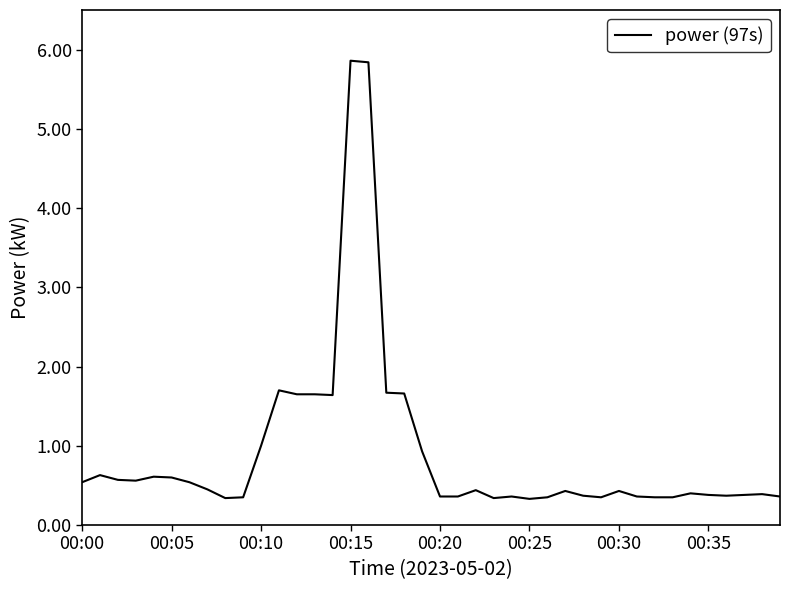

What is the difference between the maximum and minimum values?

5.5